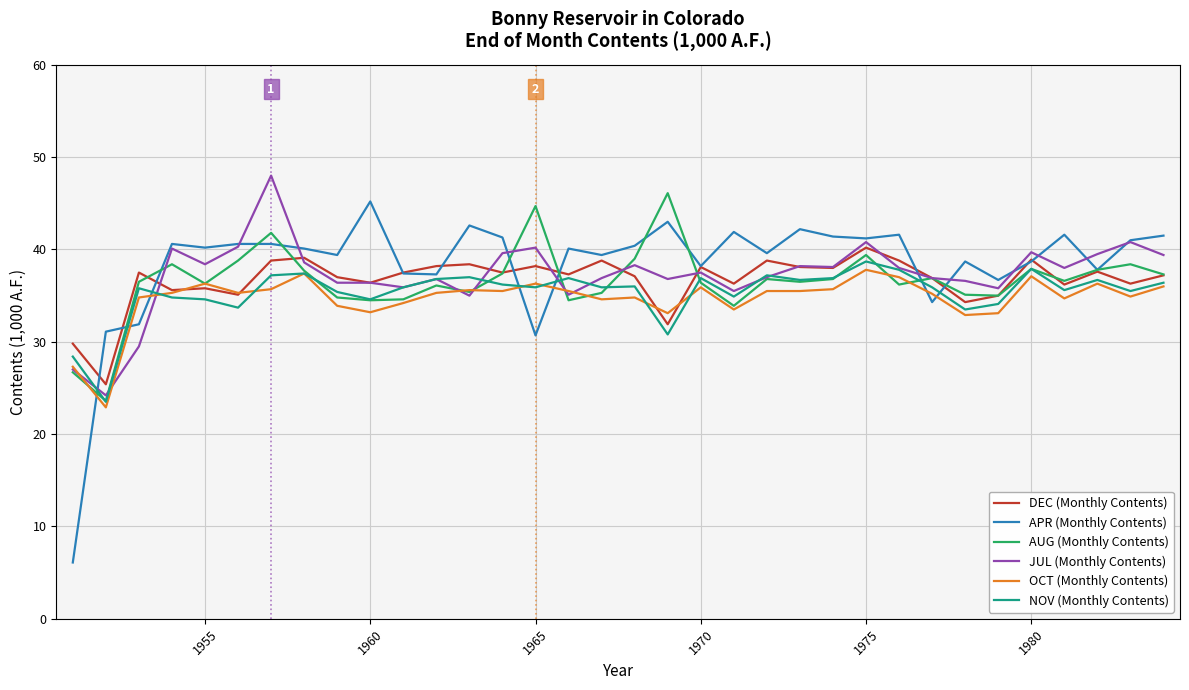

What is the minimum value shown in the chart?

6.1